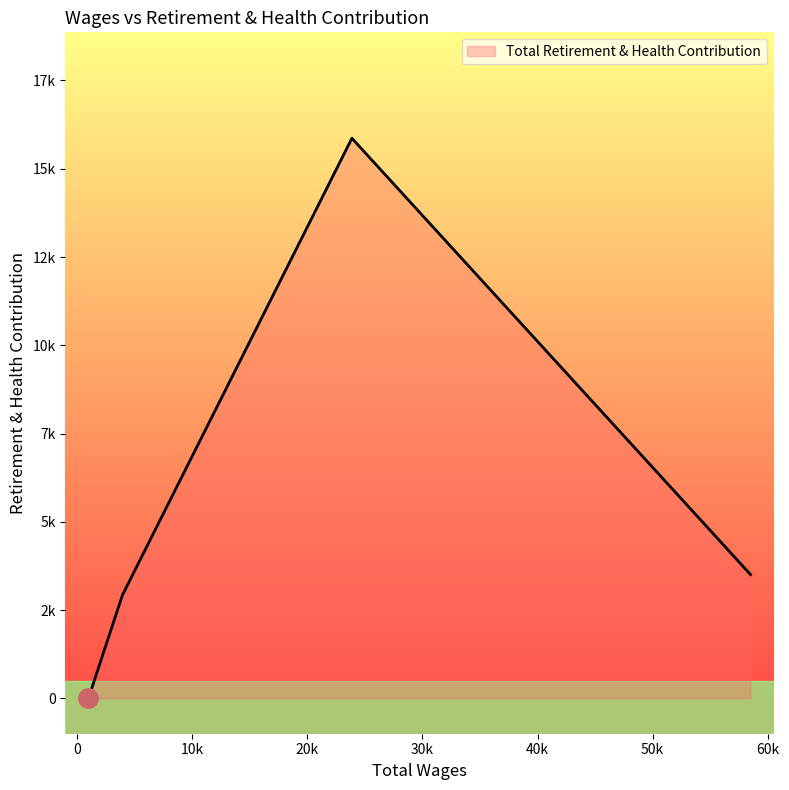

Is this an area chart (filled region under the line)?

Yes